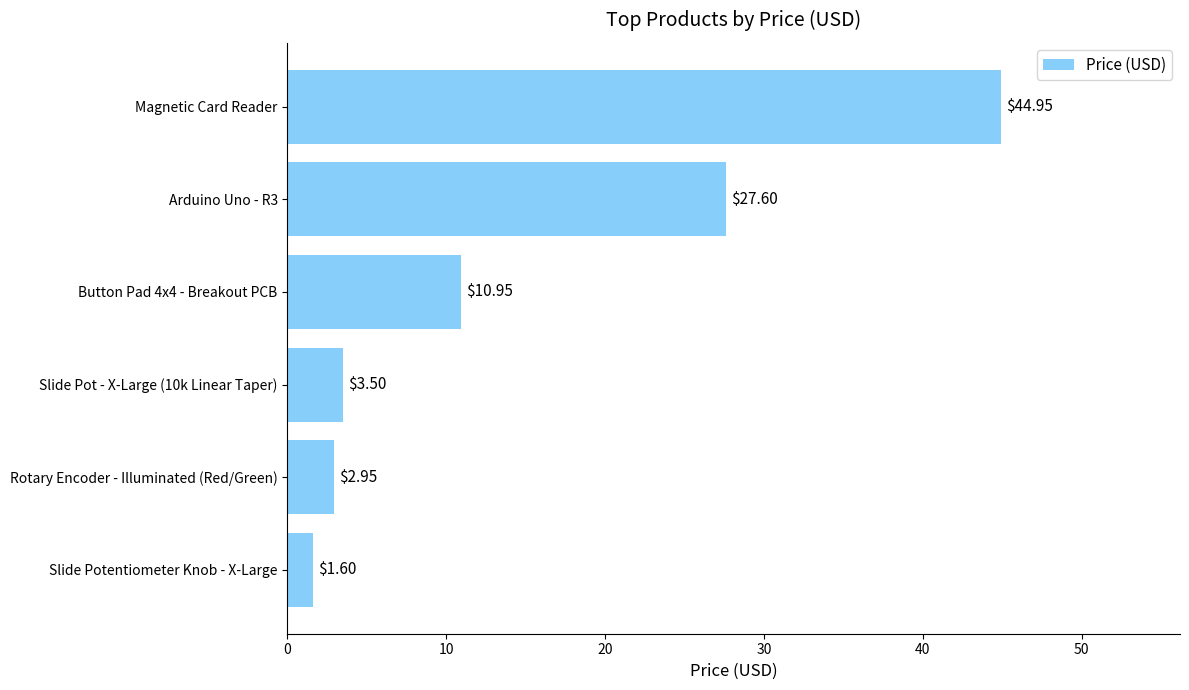

List the labels in order of value, largest first.

Magnetic Card Reader, Arduino Uno - R3, Button Pad 4x4 - Breakout PCB, Slide Pot - X-Large (10k Linear Taper), Rotary Encoder - Illuminated (Red/Green), Slide Potentiometer Knob - X-Large